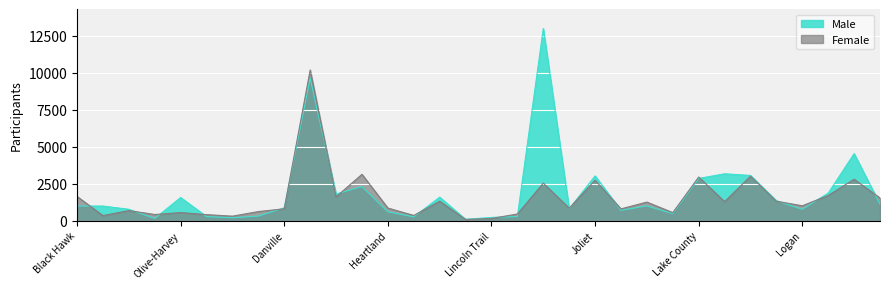

How many data points in Male are above 1003?

15